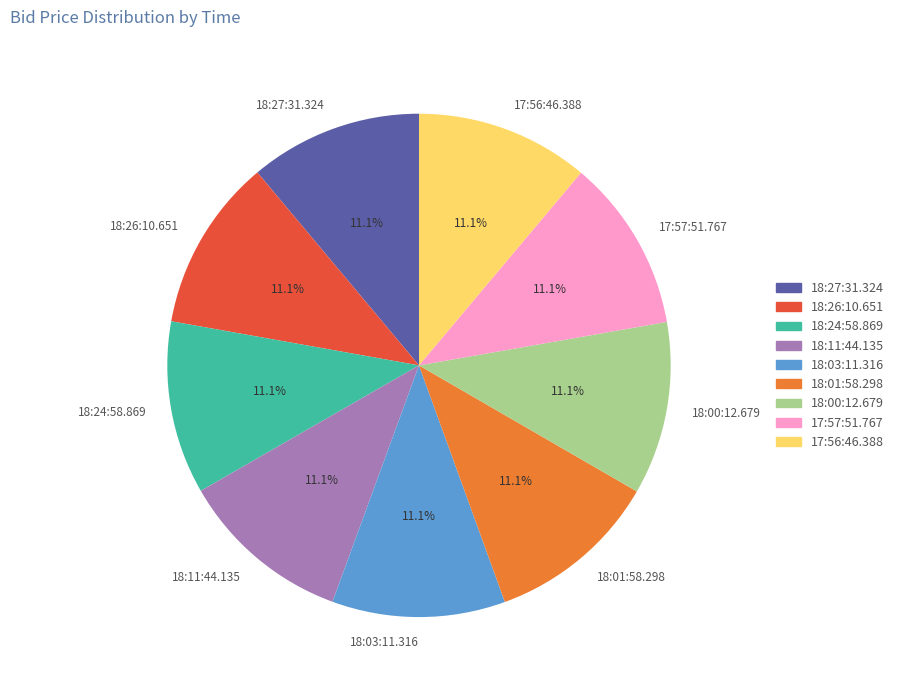

How many segments does this pie chart have?

9